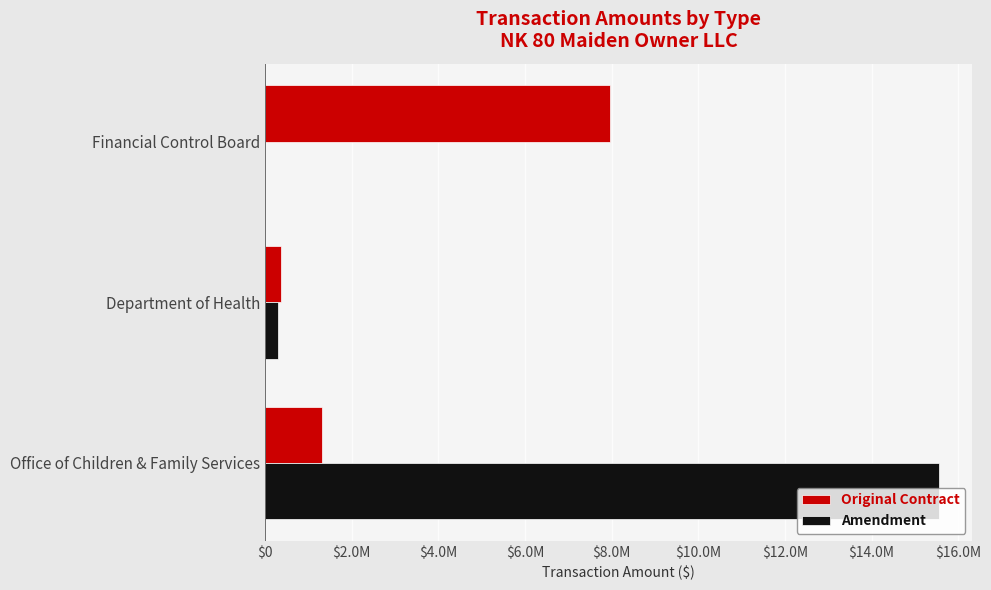

What is the value of the Amendment bar at the 1st from the left?

15547546.0